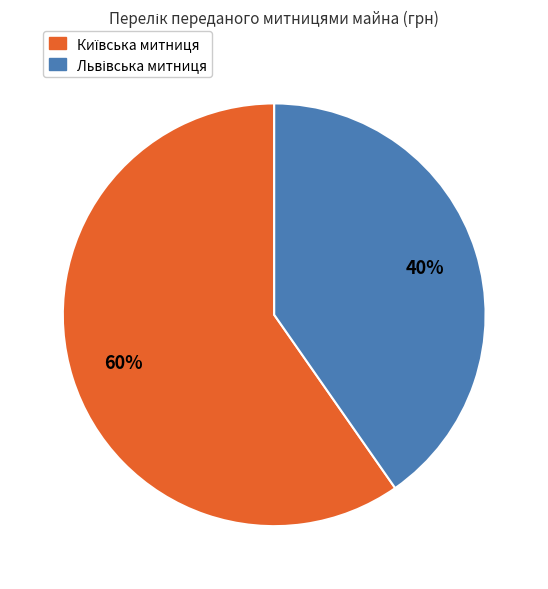

Is there a majority slice in this chart?

Yes